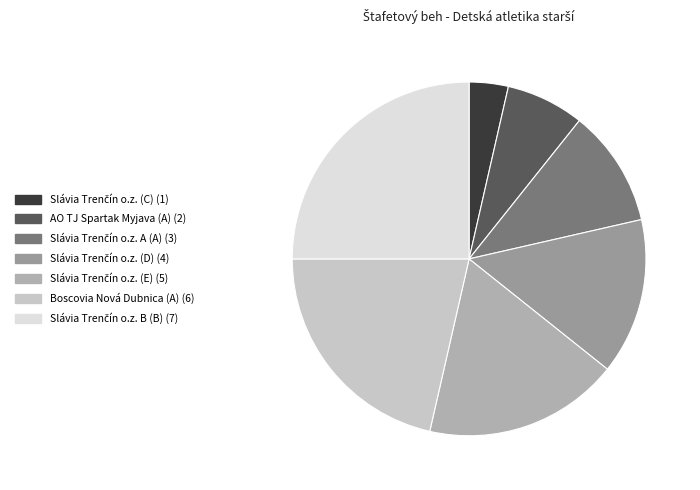

Rank the categories by value from highest to lowest.

Slávia Trenčín o.z. B (B), Boscovia Nová Dubnica (A), Slávia Trenčín o.z. (E), Slávia Trenčín o.z. (D), Slávia Trenčín o.z. A (A), AO TJ Spartak Myjava (A), Slávia Trenčín o.z. (C)